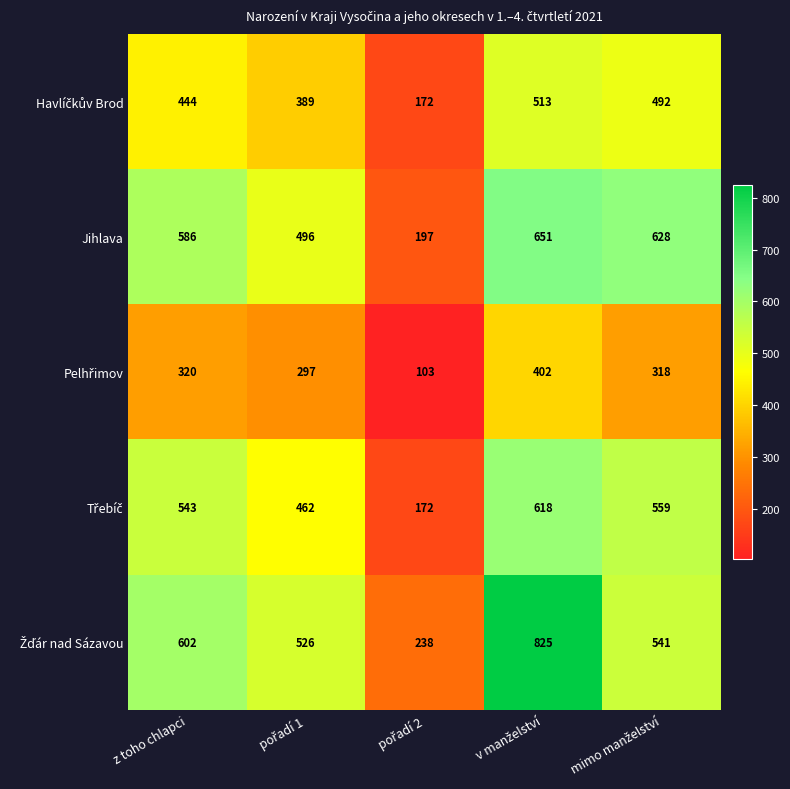

What is the maximum value for Jihlava?

651